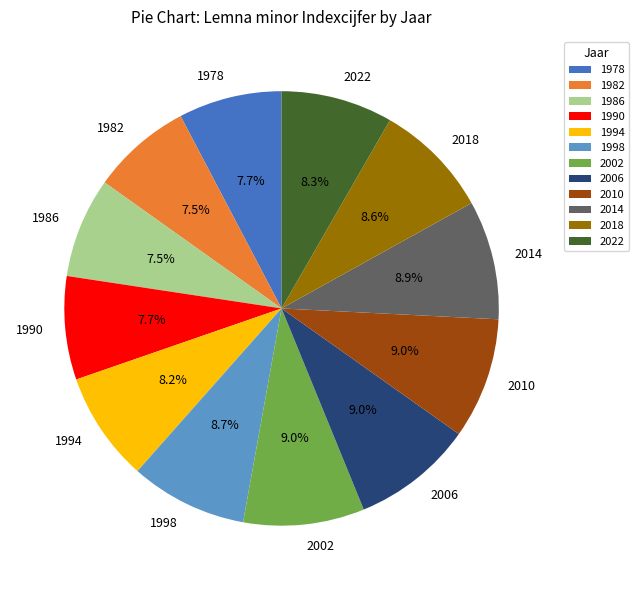

Is there any slice that represents more than half of the pie?

No